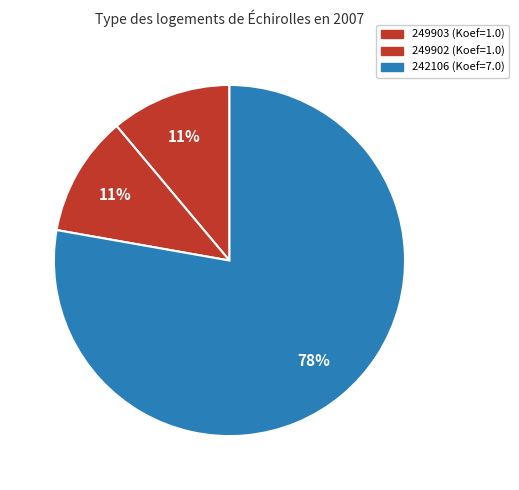

Is it true that 249902 is 4% of the pie?

False